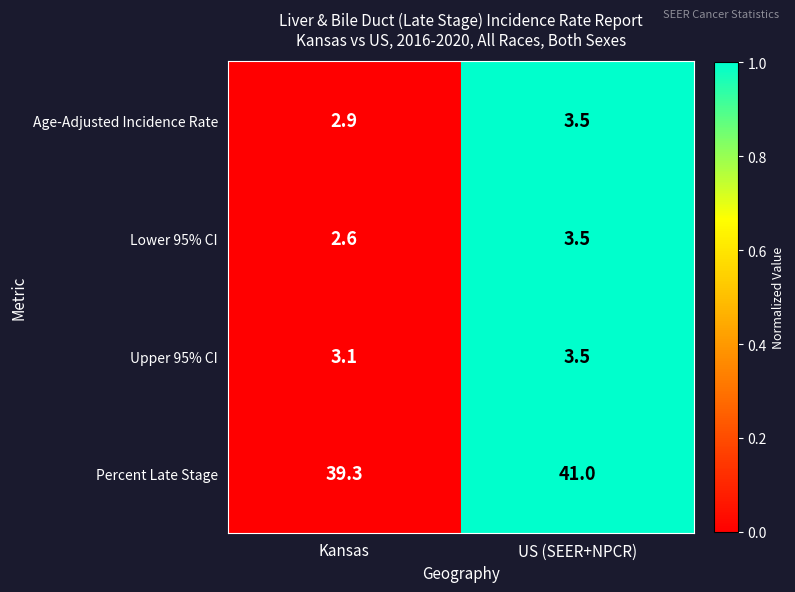

Reading left to right, extract all data points from this chart.

Age-Adjusted Incidence Rate: 2.9	3.5
Lower 95% CI: 2.6	3.5
Upper 95% CI: 3.1	3.5
Percent Late Stage: 39.3	41.0